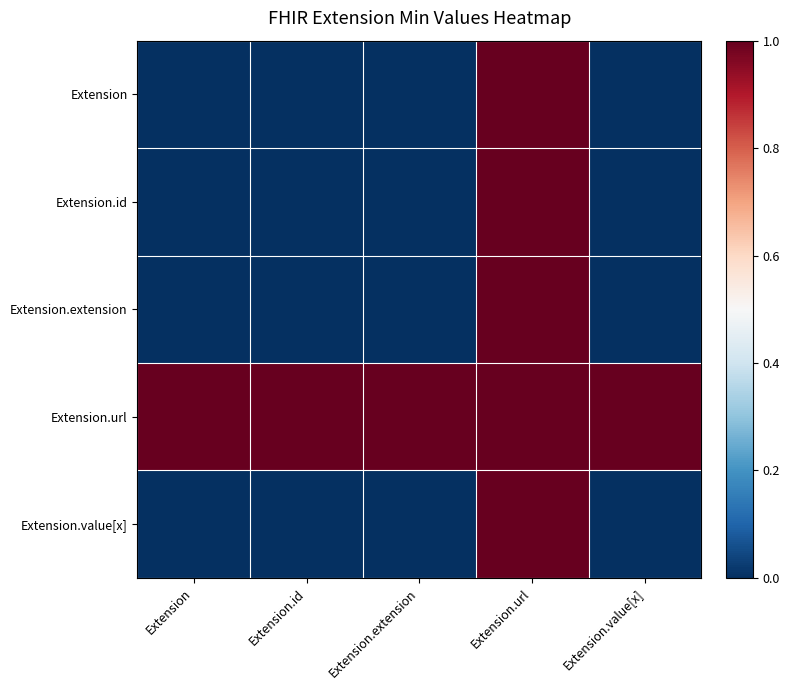

How many categories are shown in the chart?

5